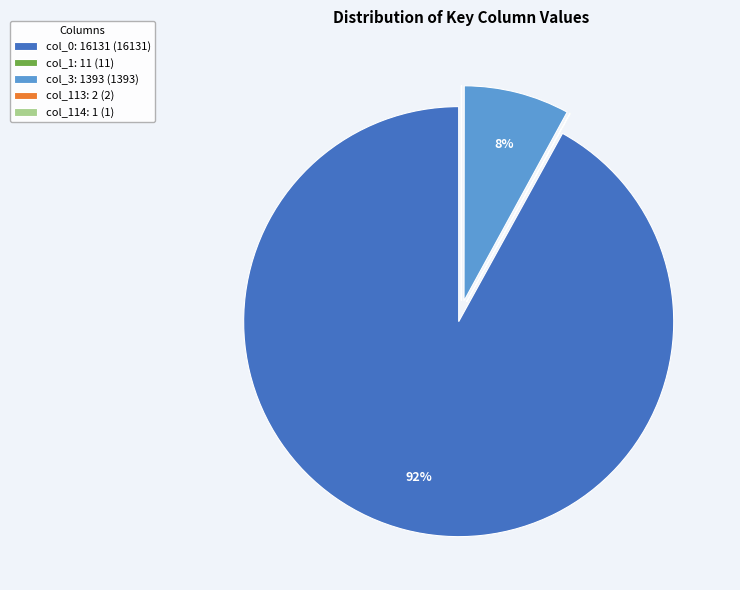

True or false: col_0: 16131 (16131) accounts for 80% of the total.

False